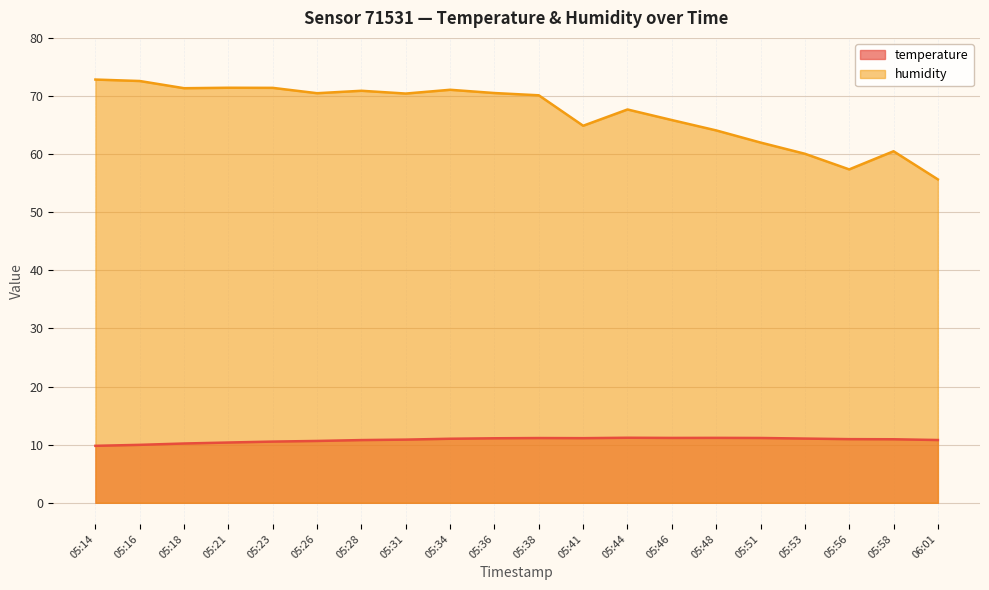

What is the sum of all humidity values?

1341.1